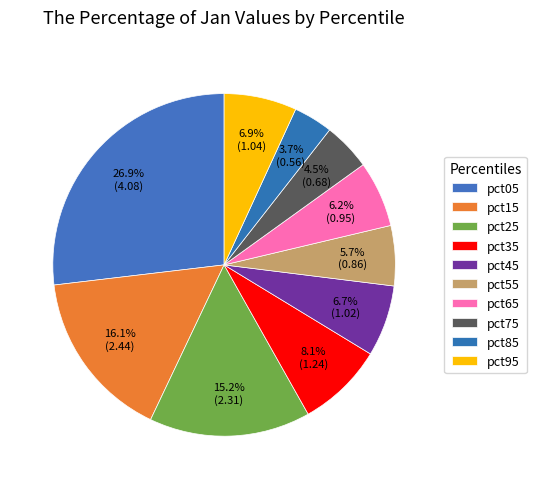

Is it true that pct85 is 1% of the pie?

False